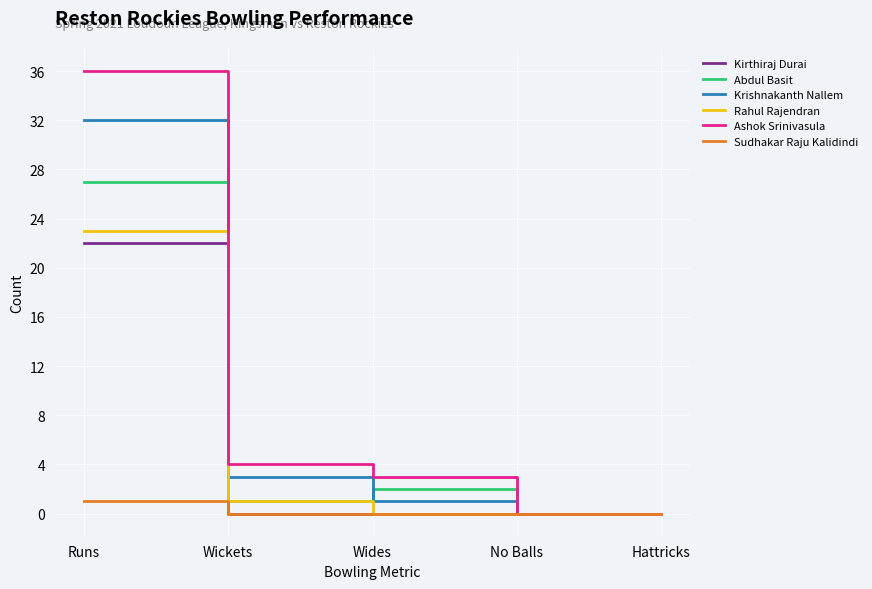

What is the spread (max minus min) of values at Runs?

35